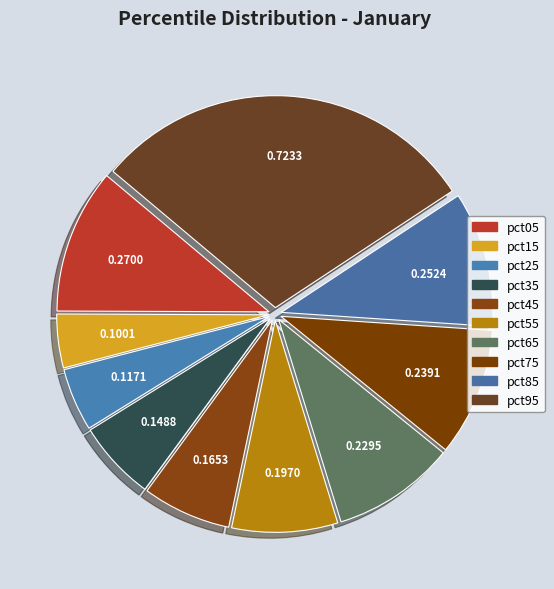

How many segments does this pie chart have?

10